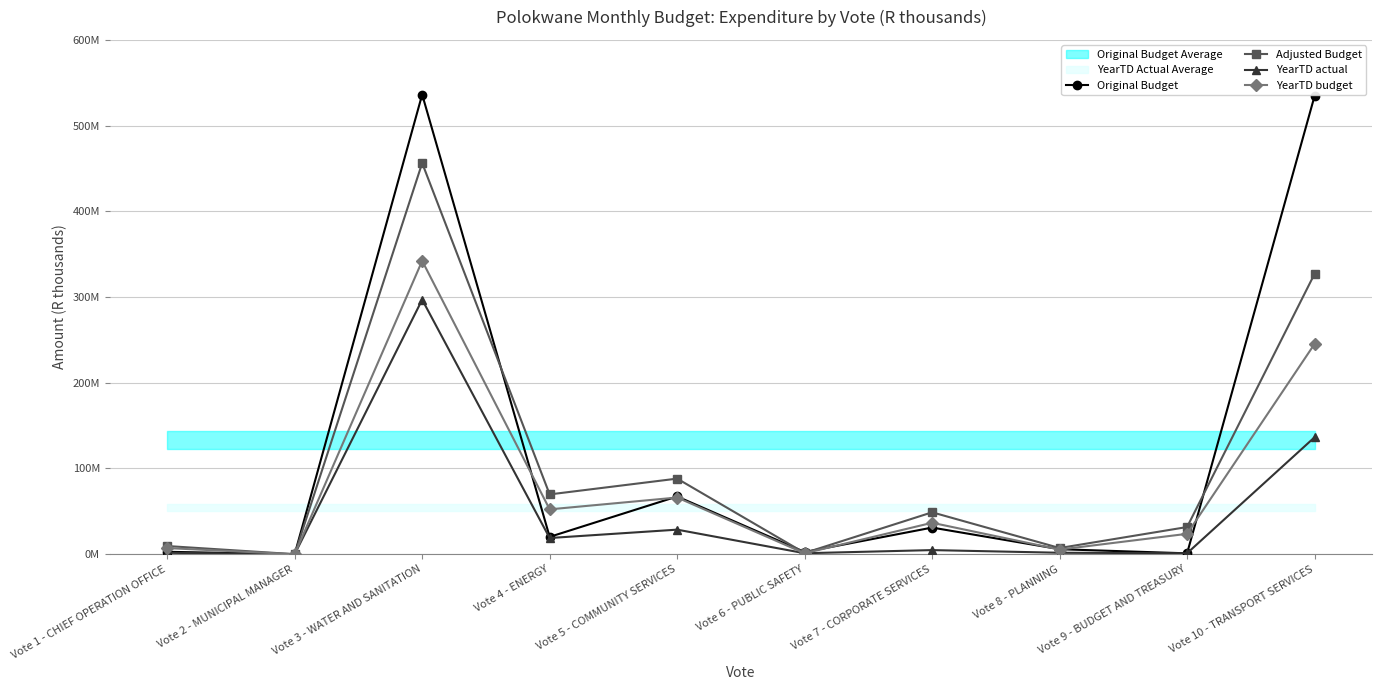

Is it true that Original Budget equals 254989049 at Vote 10 - TRANSPORT SERVICES?

False